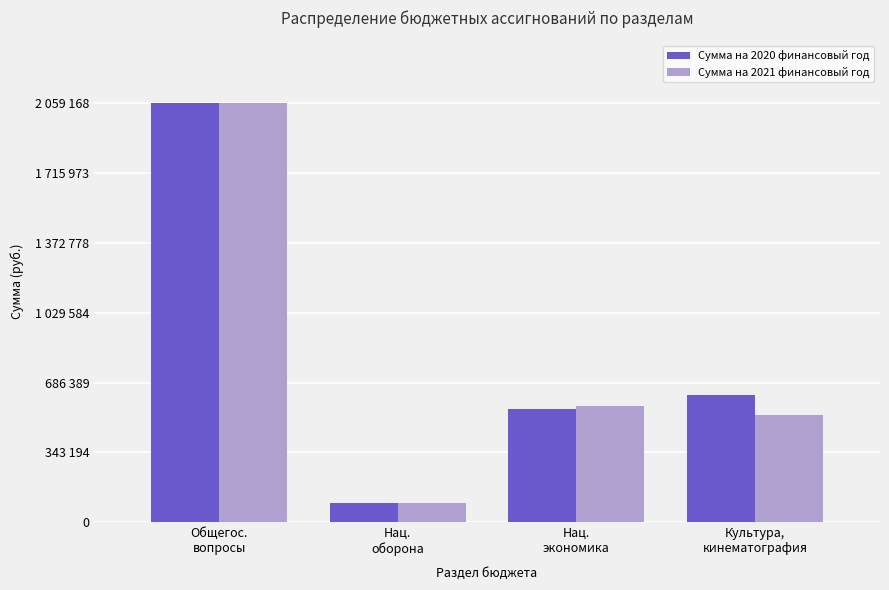

Is it true that Сумма на 2020 финансовый год equals 1178493 at Общегос.
вопросы?

False